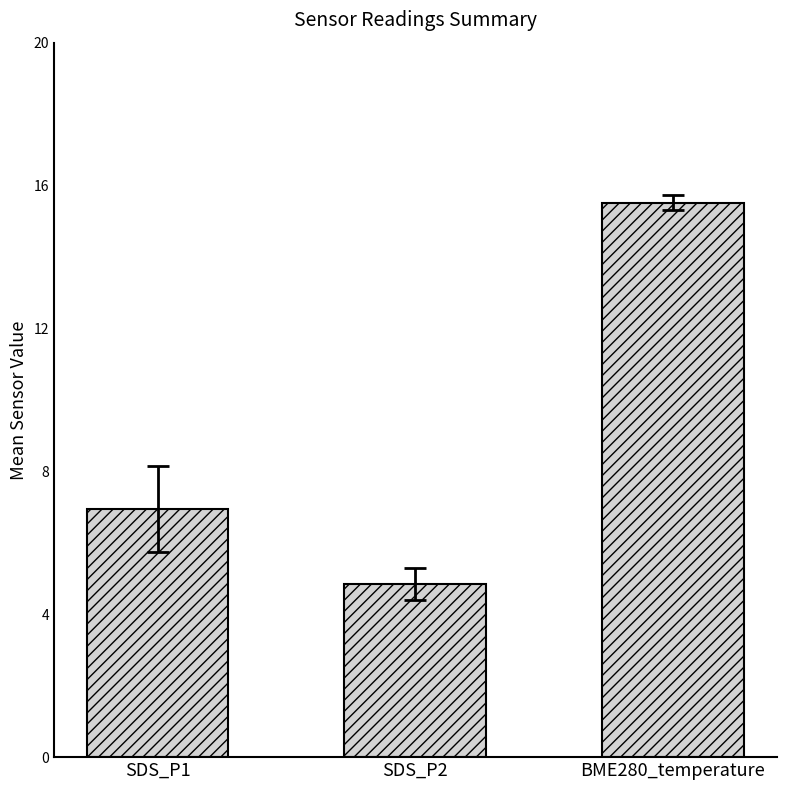

How many series are shown in this chart?

1